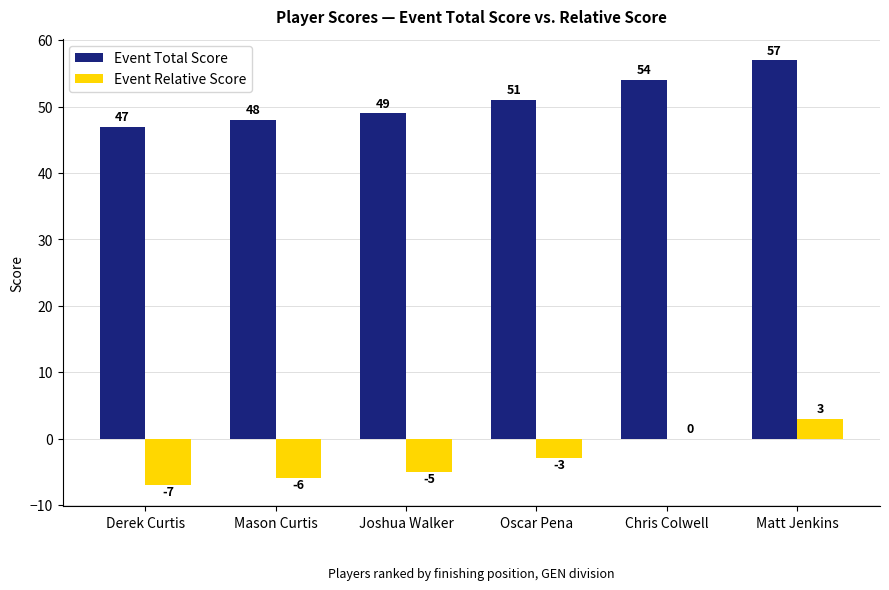

Reading left to right, transcribe all the data shown in this chart.

Event Total Score: Derek Curtis=47	Mason Curtis=48	Joshua Walker=49	Oscar Pena=51	Chris Colwell=54	Matt Jenkins=57
Event Relative Score: Derek Curtis=-7	Mason Curtis=-6	Joshua Walker=-5	Oscar Pena=-3	Chris Colwell=0	Matt Jenkins=3